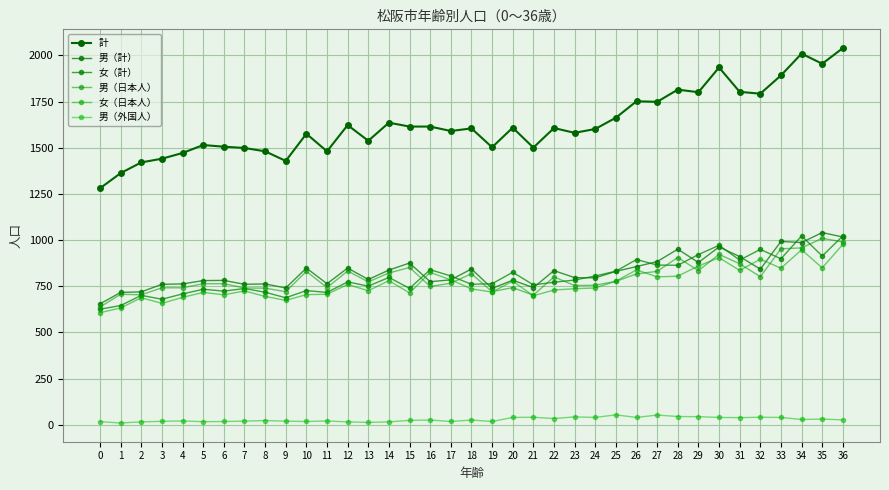

Which series changed the most between 15 and 36?

計